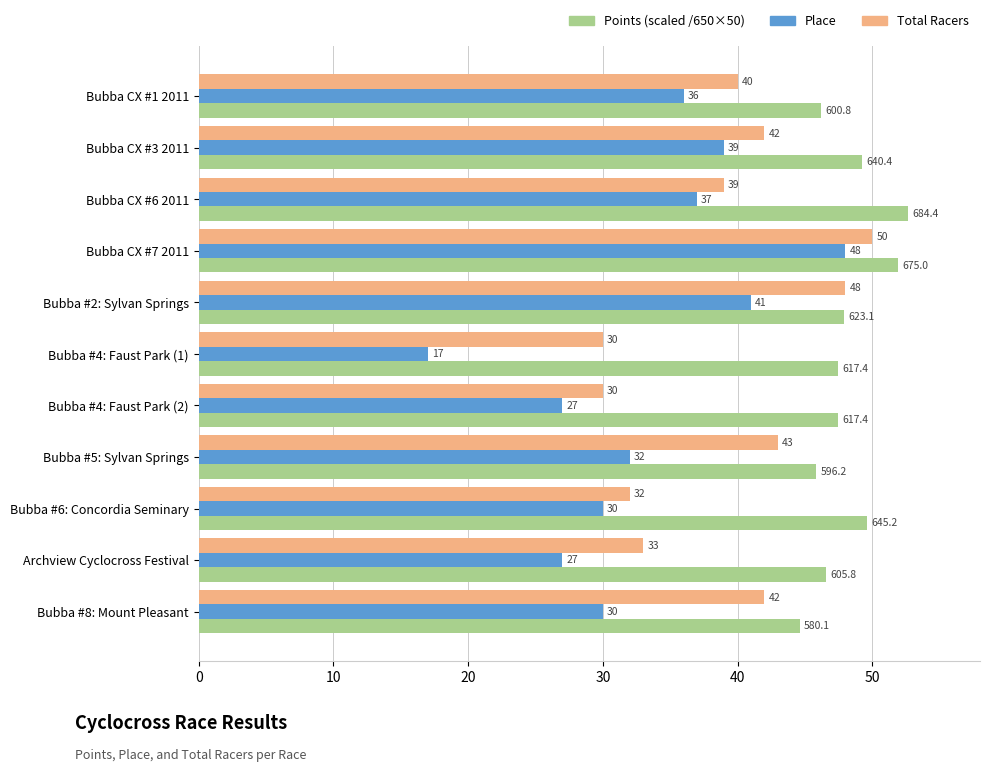

At which category is the sum across all series the highest?

Bubba CX #7 2011